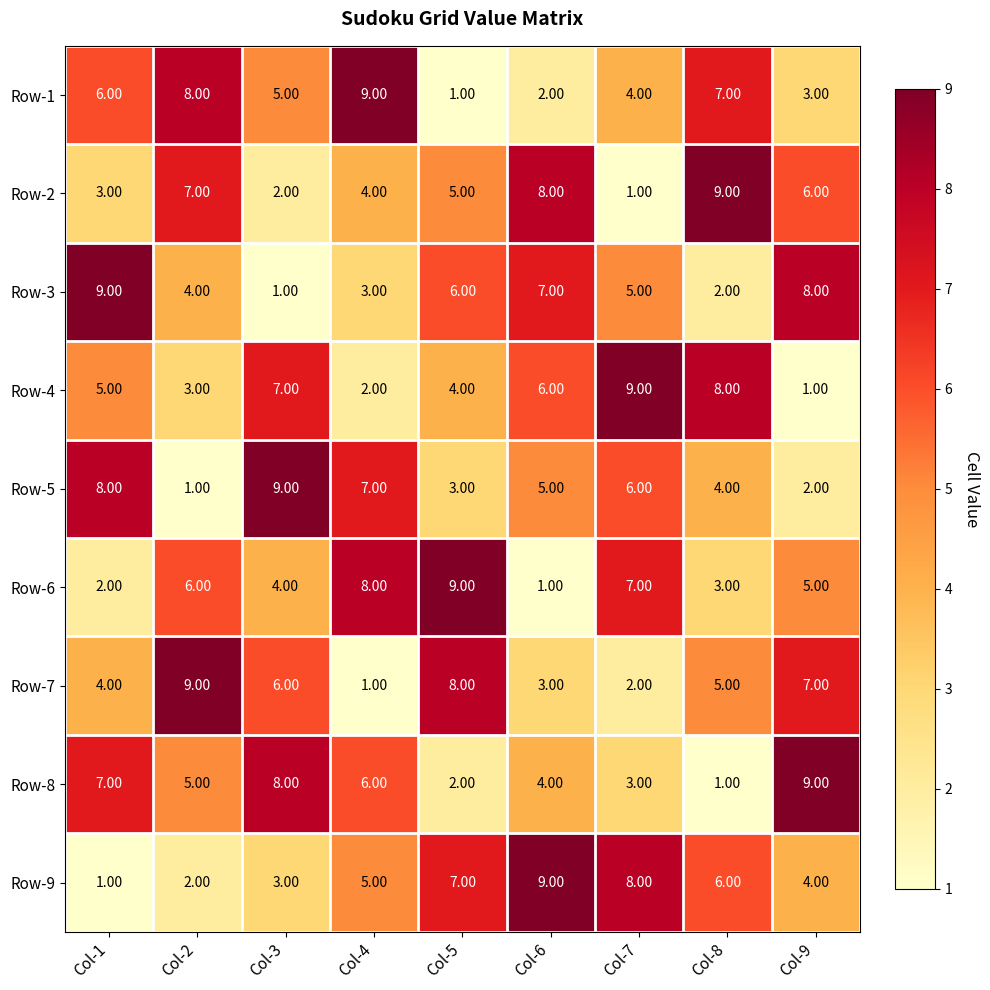

Which series changed the most between Col-1 and Col-2?

Row-5